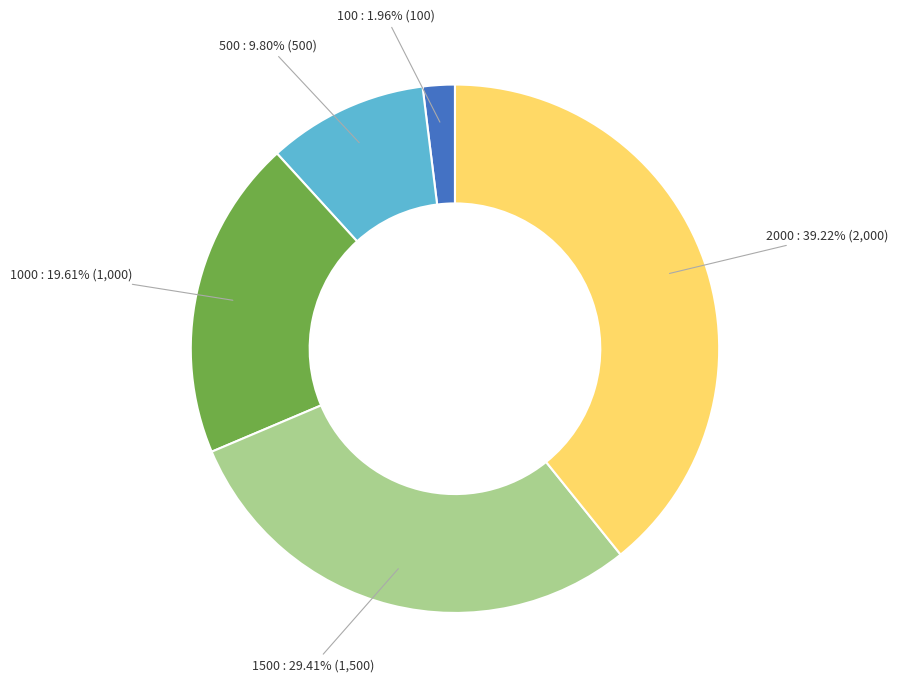

How much of the chart is everything except 2000?

60.8%